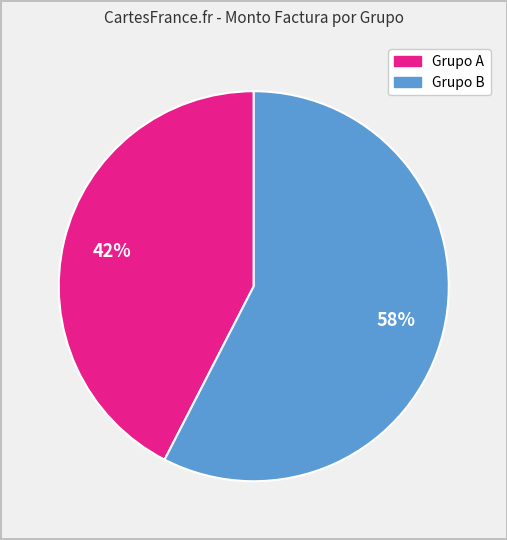

Is there any slice that represents more than half of the pie?

Yes